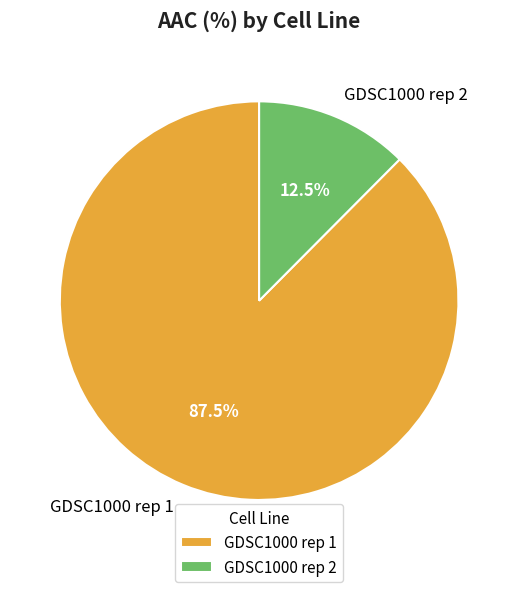

What is the smallest slice in the pie chart?

GDSC1000 rep 2